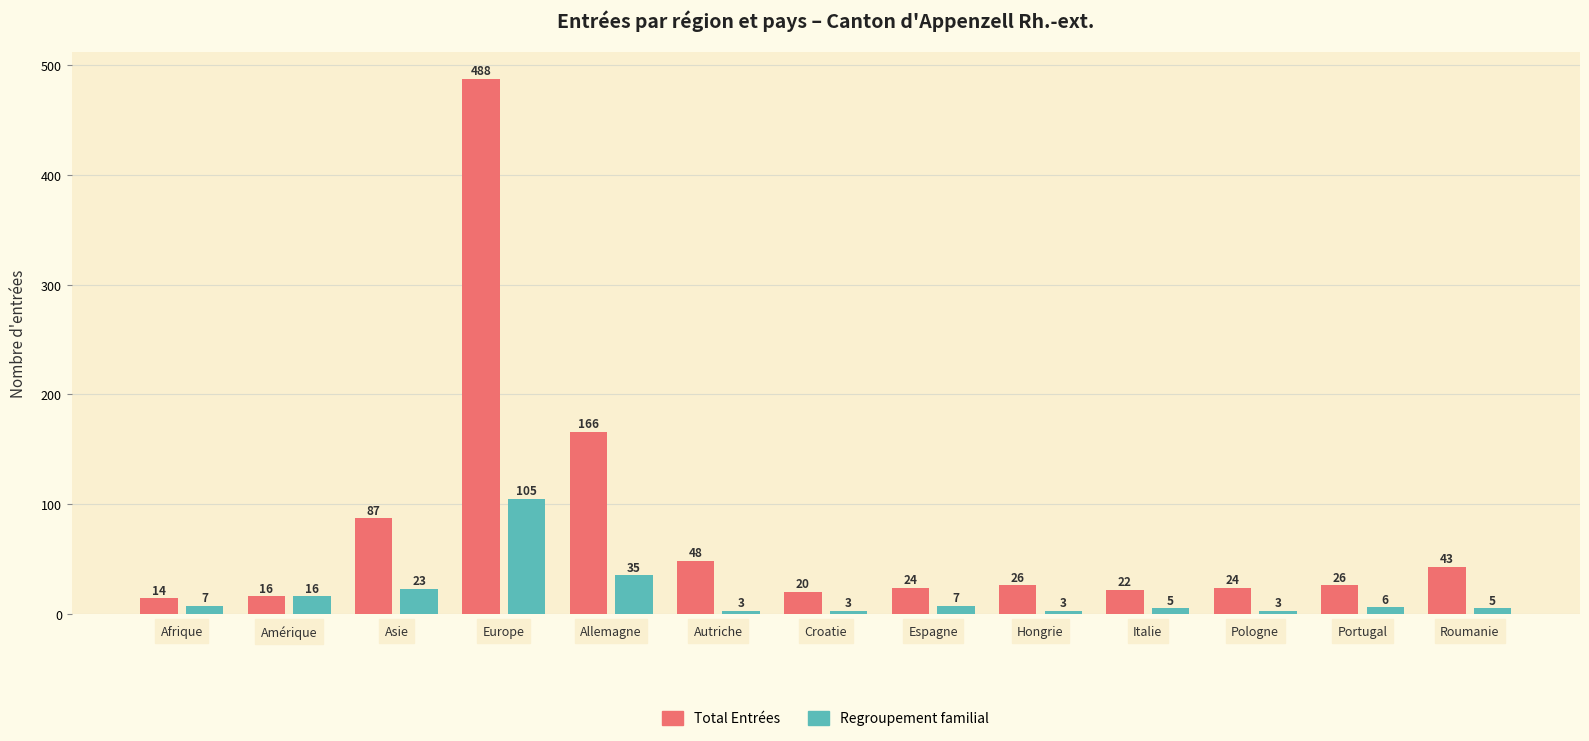

Rank the series by their average value, from highest to lowest.

Total Entrées, Regroupement familial